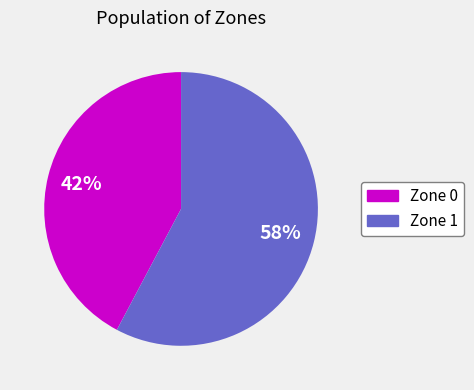

Which slice is the largest?

Zone 1